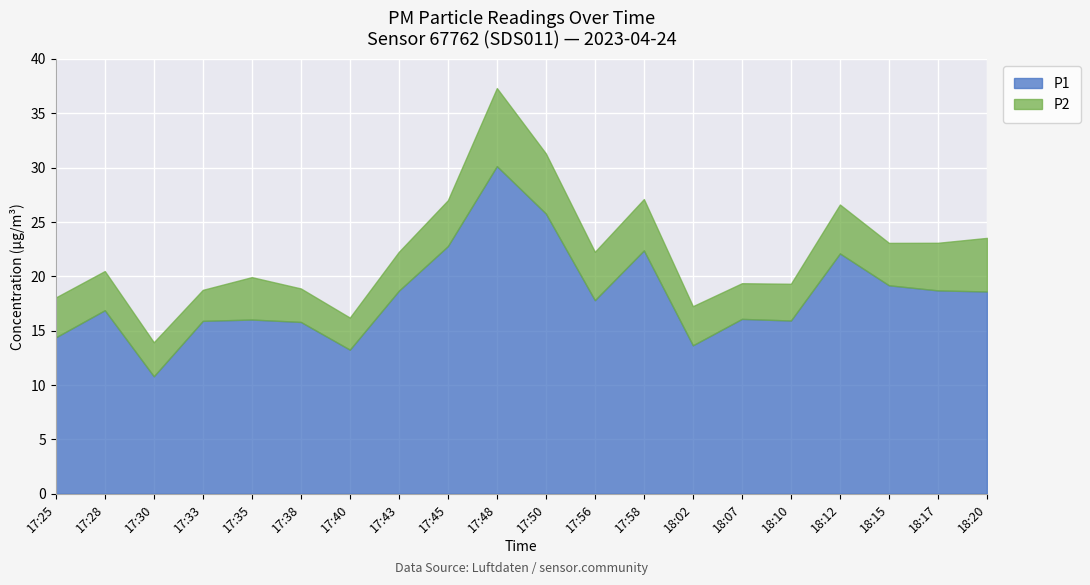

What is the label of the 11th point from the left?

17:50